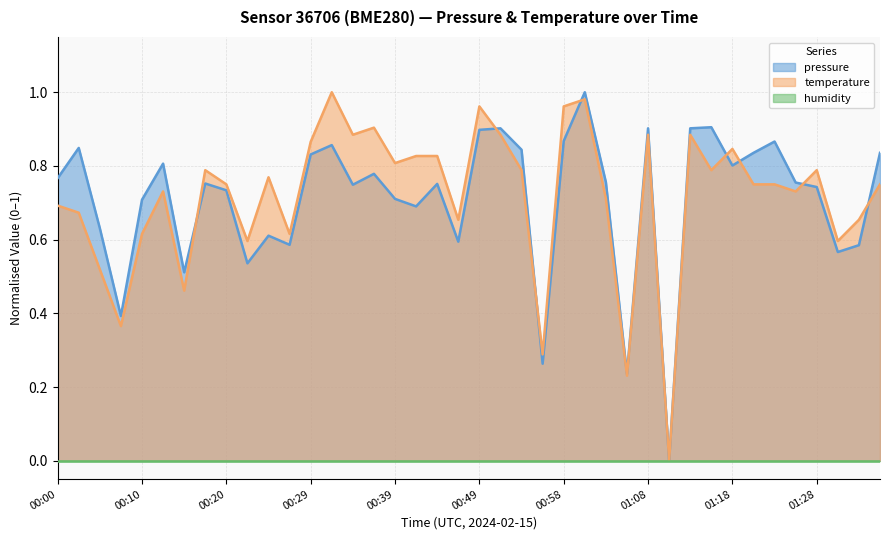

True or false: temperature has a value of -0.6 at 01:11.

False